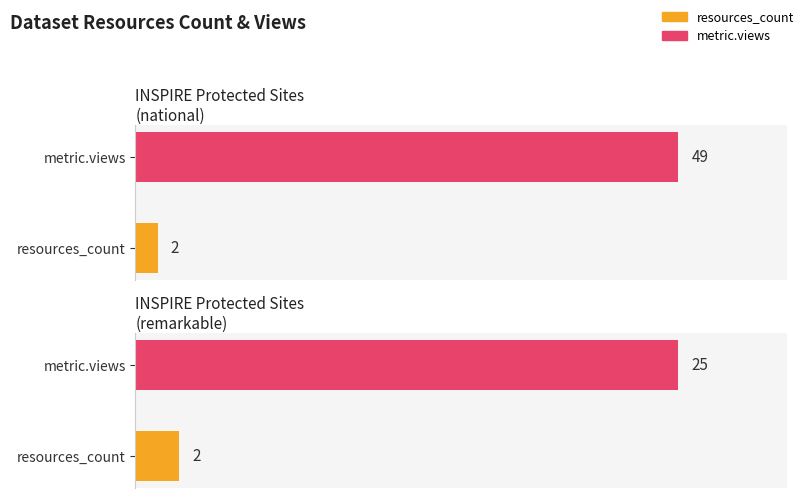

Which series has the largest total across all categories?

metric.views